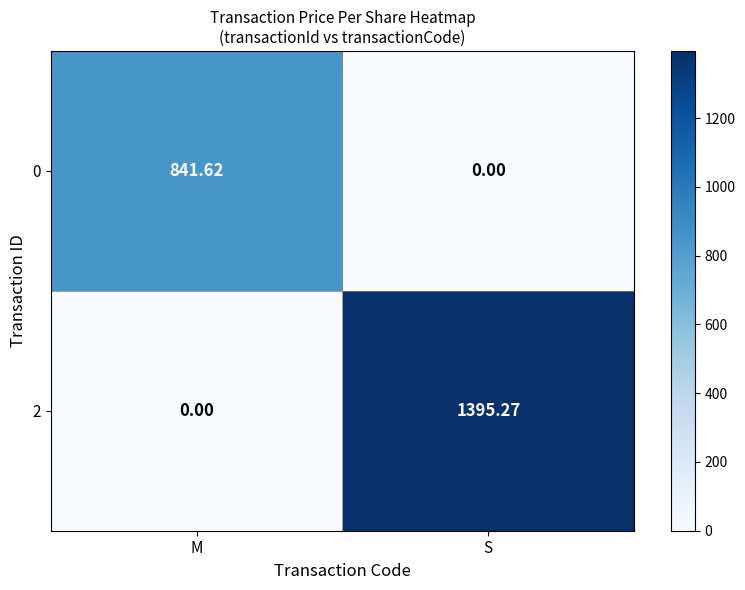

Which label corresponds to the largest value in the chart?

S